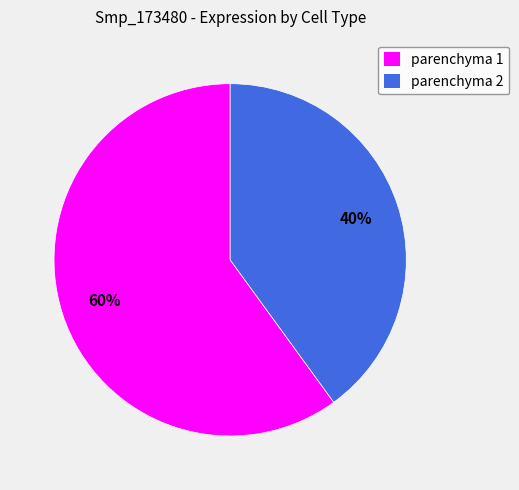

Is the sum of parenchyma 2 and parenchyma 1 greater than half?

Yes